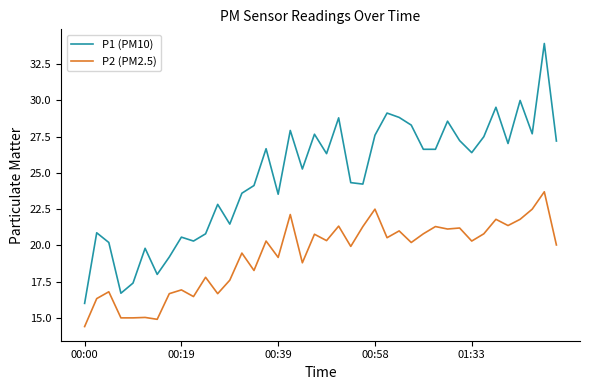

What is the minimum value shown in the chart?

14.4